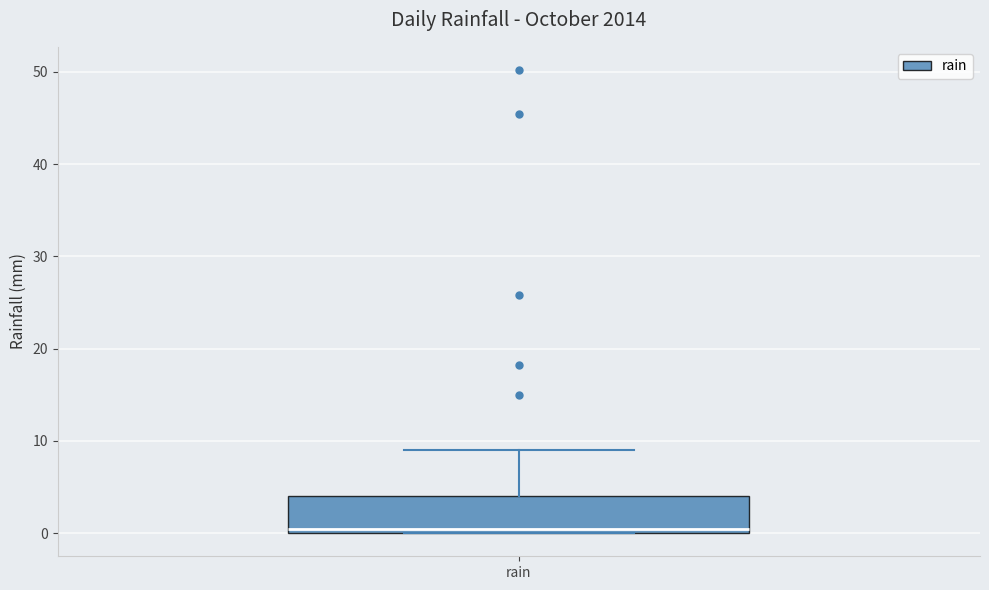

Transcribe this box plot: give where the median line is, the range the box spans, and where the two whiskers end, as read against the y-axis. The values are not printed on the chart, so give them approximately, as read against the axis.

median 0 (just above the box's lower edge), box 0 to 4, whiskers 0 to 9